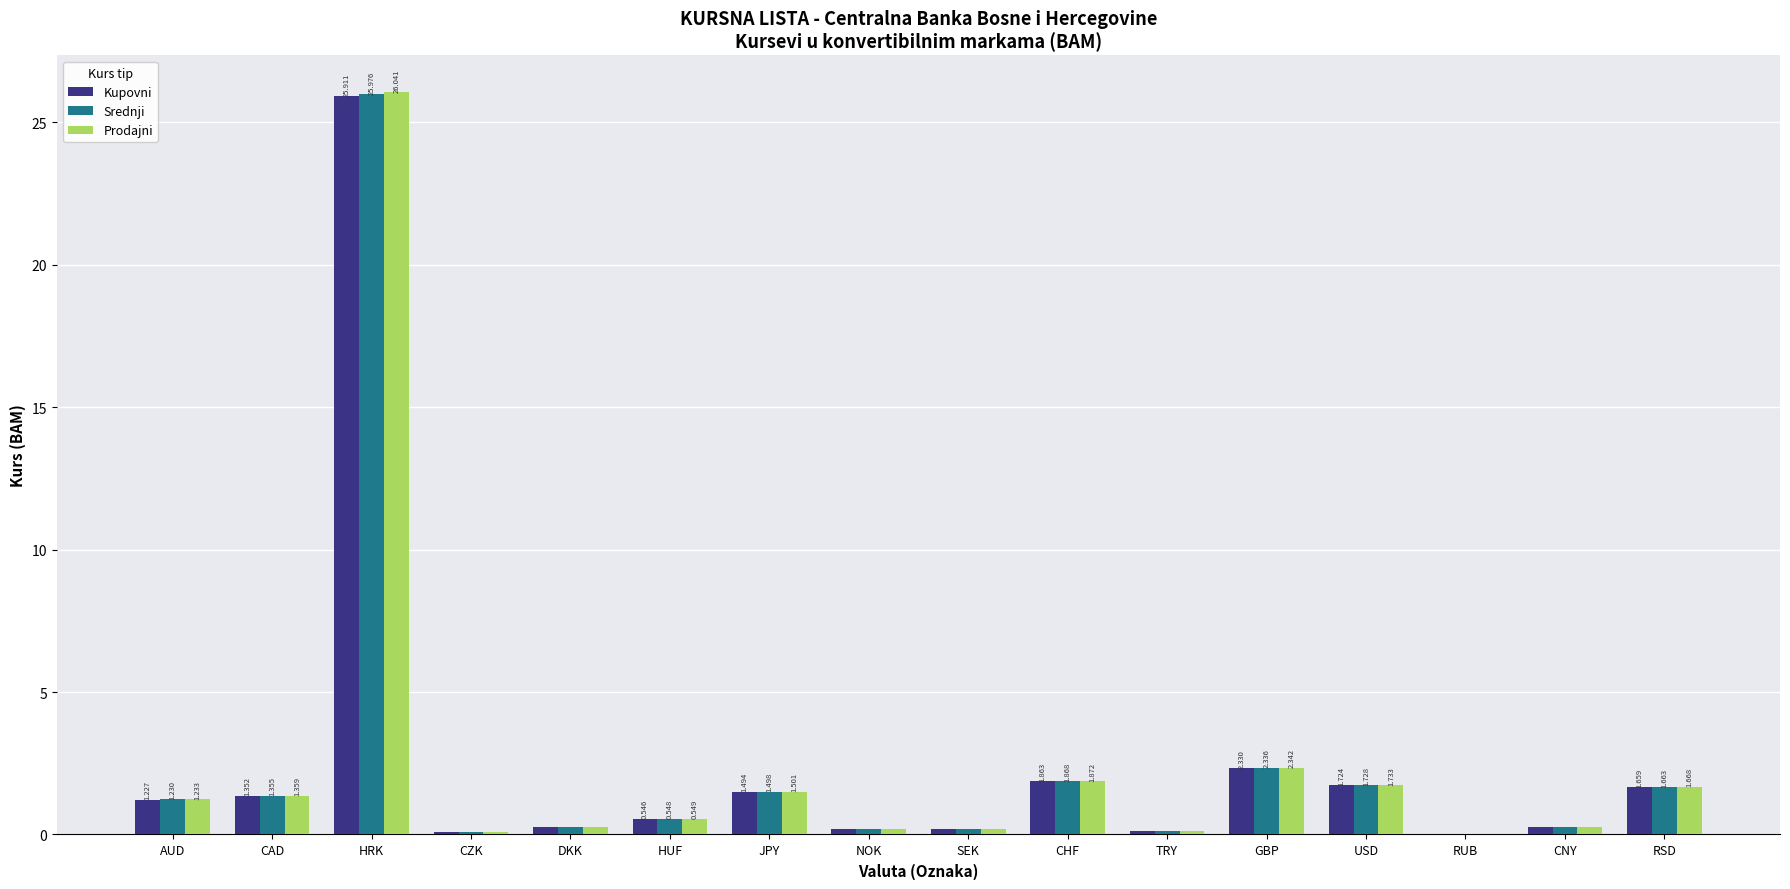

Which label corresponds to the largest value in the chart?

HRK